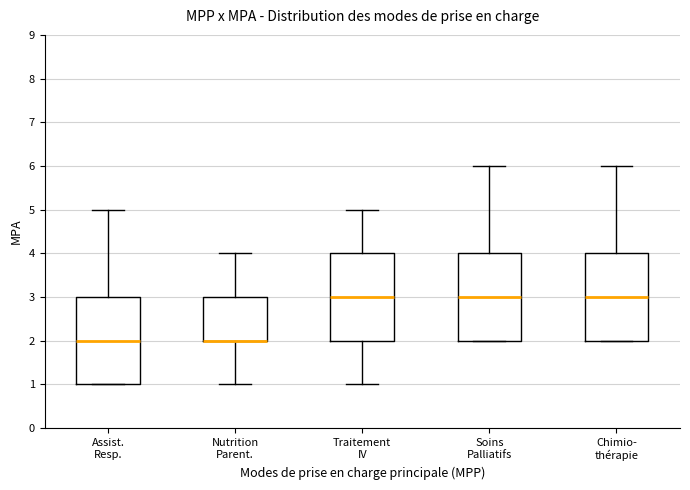

Reading left to right, transcribe this box plot: for each box, give where its median line is, the range the box spans, and where its two whiskers end, as read against the y-axis. The values are not printed on the chart, so give them approximately, as read against the axis.

Assist. Resp.: median 2, box 1 to 3, whiskers 1 to 5
Nutrition Parent.: median 2 (drawn on the box's lower edge), box 2 to 3, whiskers 1 to 4
Traitement IV: median 3, box 2 to 4, whiskers 1 to 5
Soins Palliatifs: median 3, box 2 to 4, whiskers 2 to 6
Chimio- thérapie: median 3, box 2 to 4, whiskers 2 to 6